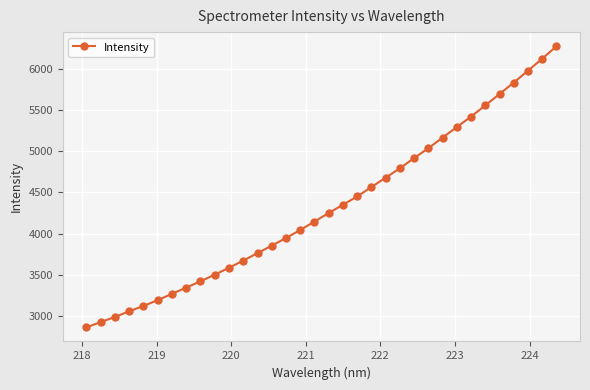

What is the average value?

4327.1